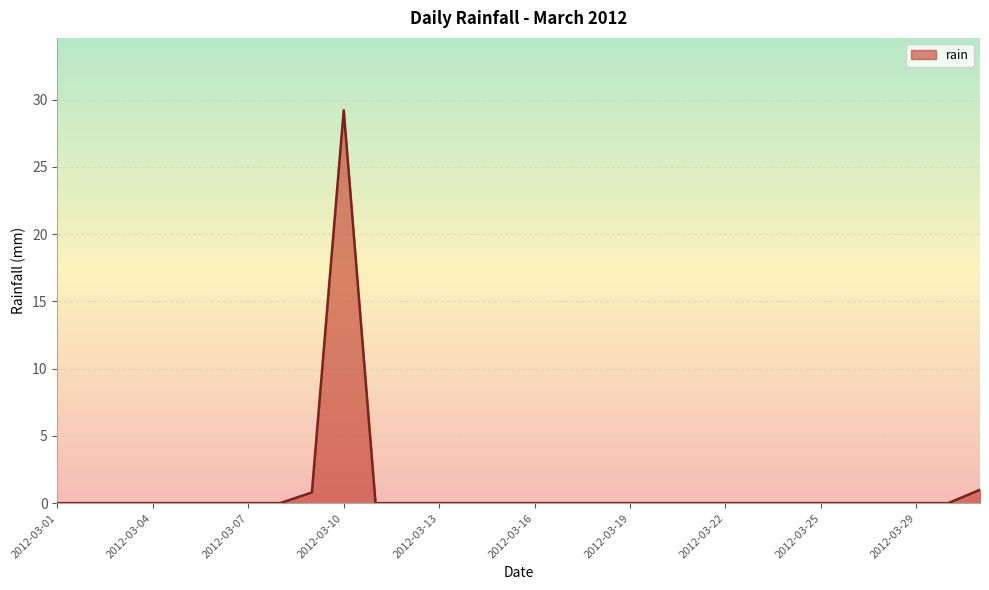

What is the greatest value displayed?

29.2